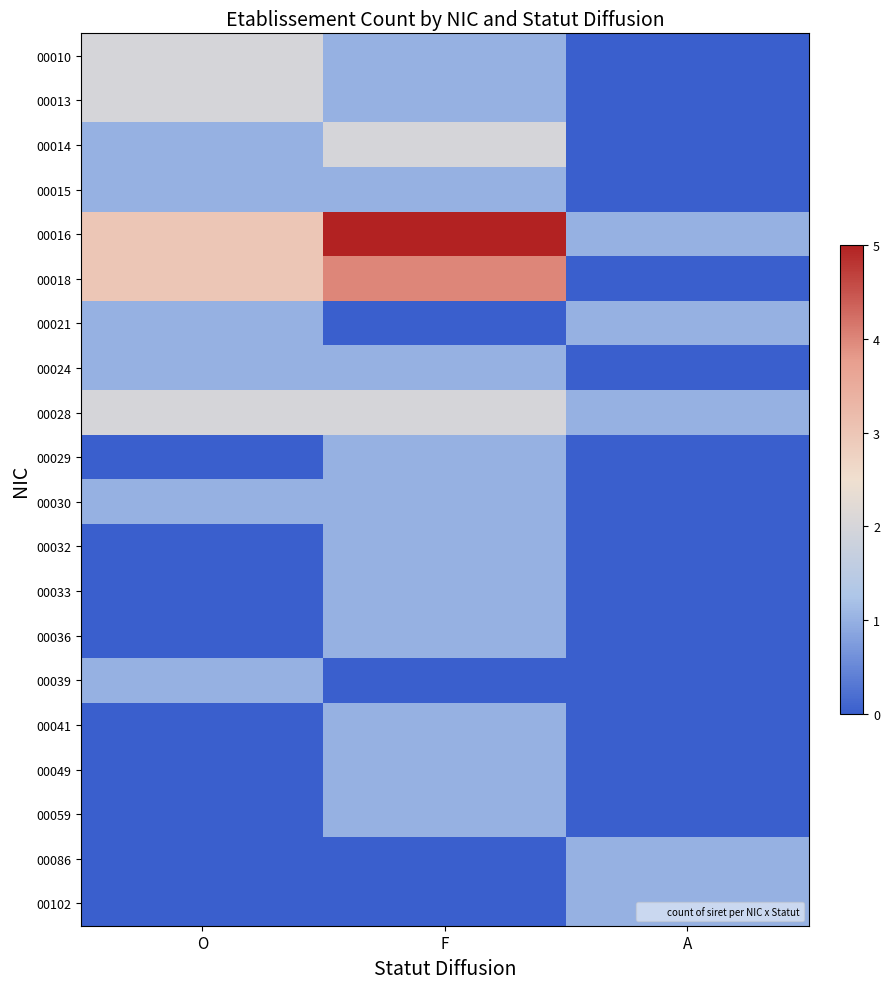

What is the maximum value shown in the chart?

5